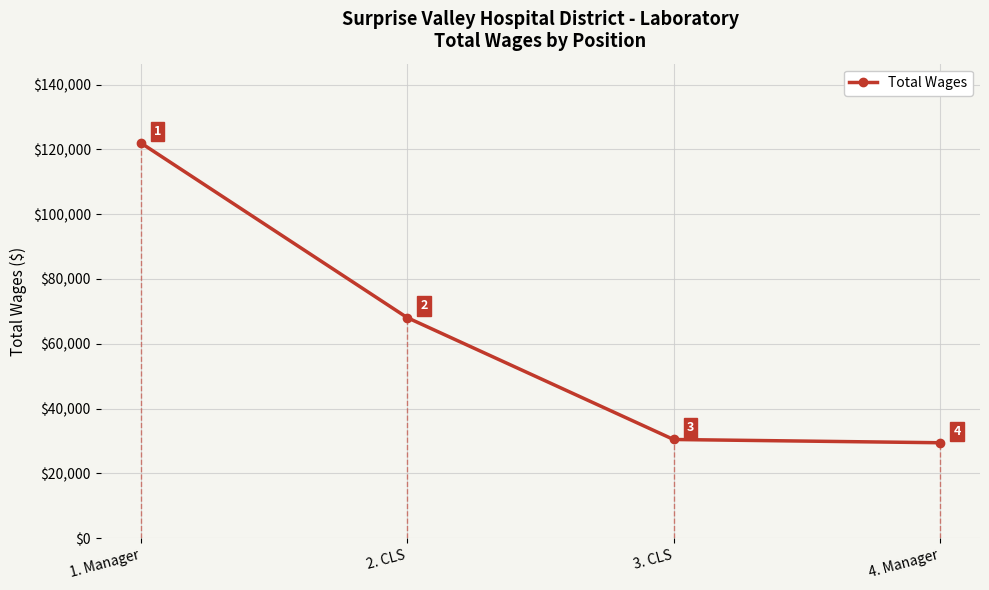

What is the minimum value shown in the chart?

29484